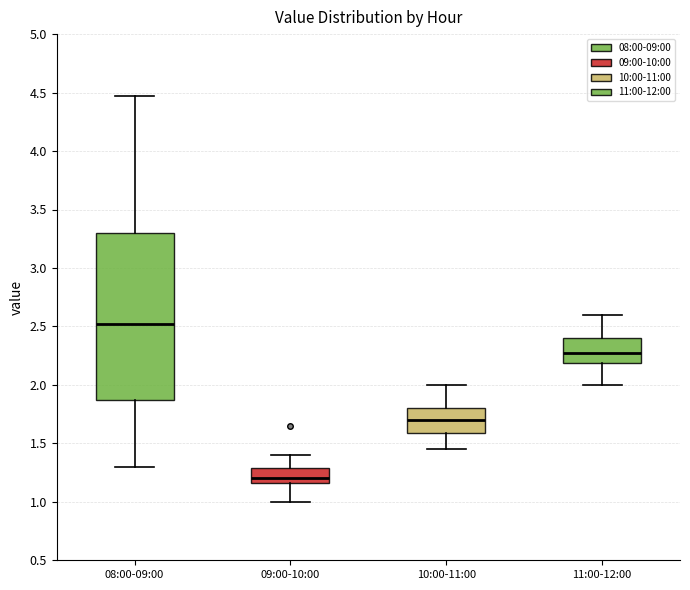

Which box has the highest median line?

08:00-09:00